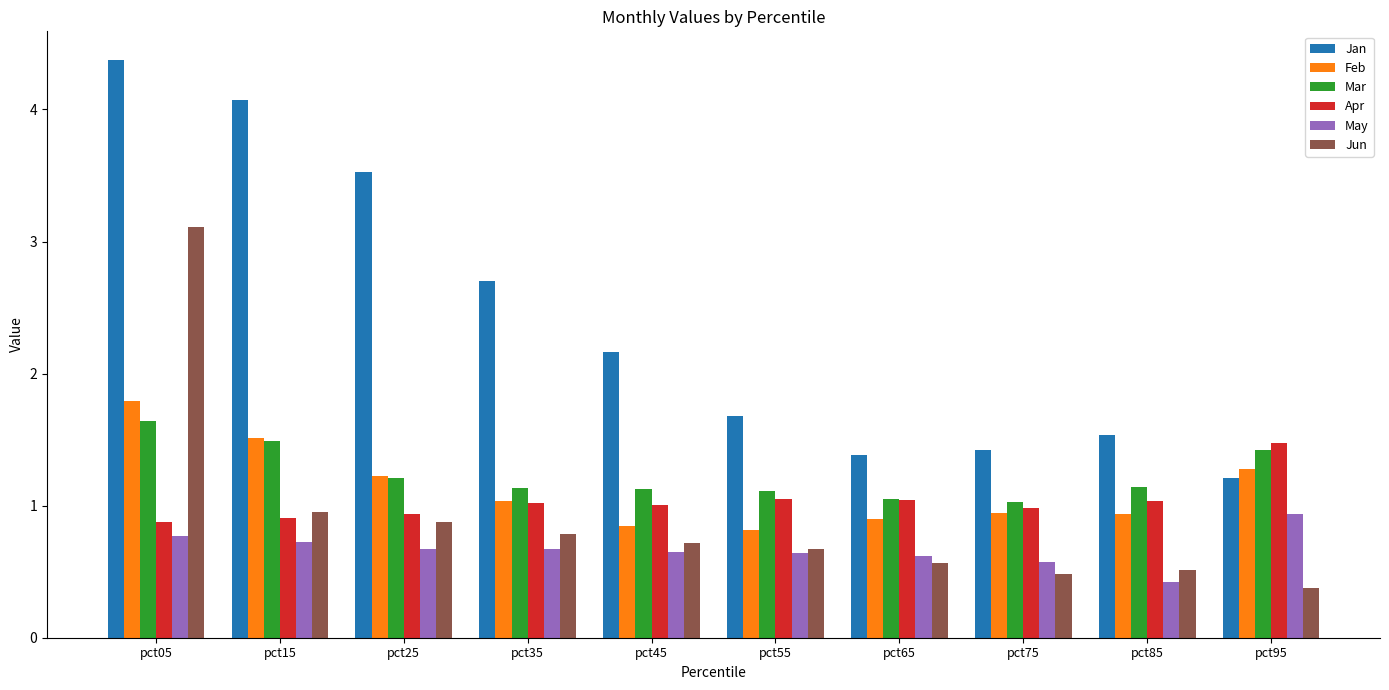

What is the sum of the May values at pct45 and pct95?

1.6